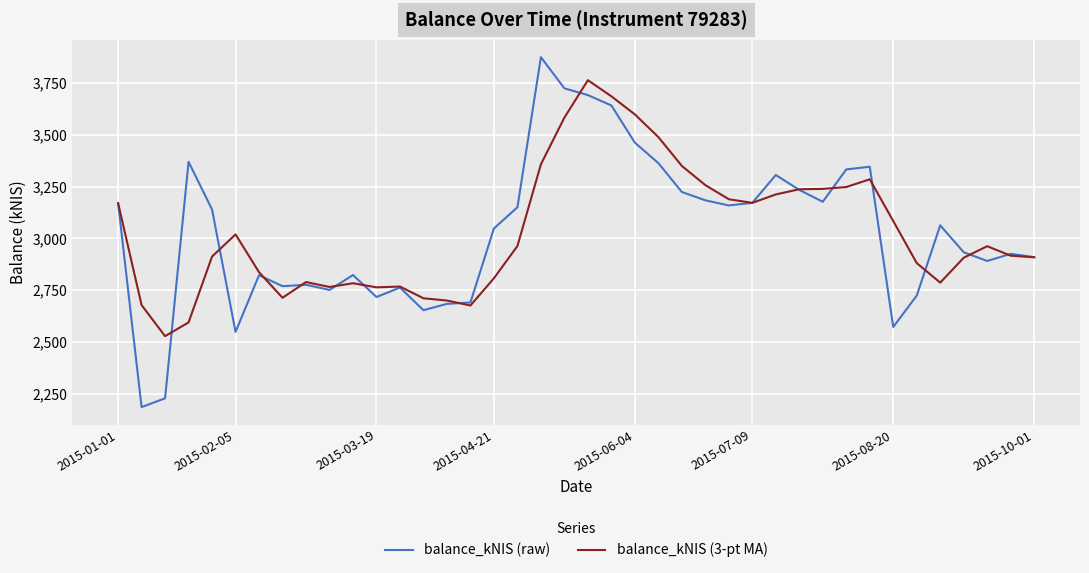

How many values in the balance_kNIS (3-pt MA) series exceed 2962?

20